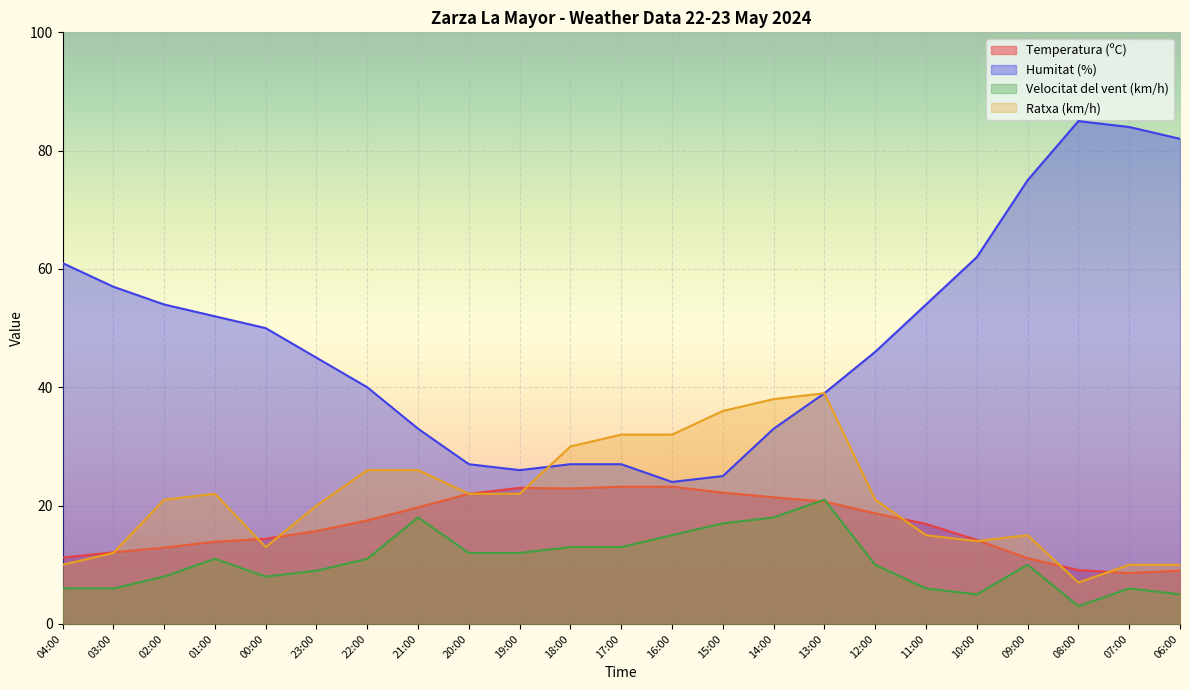

How many lines are shown in the chart?

4